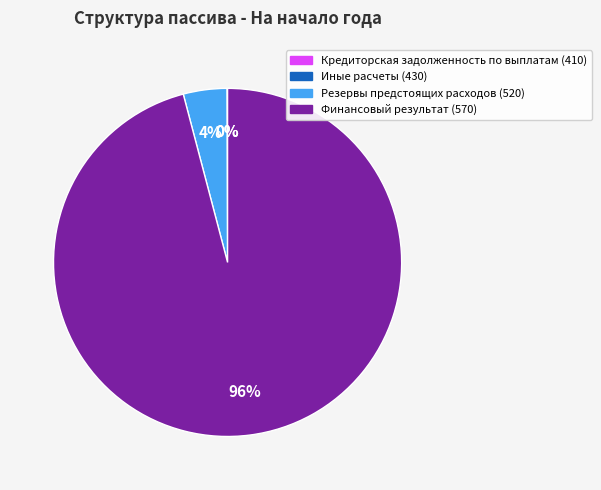

Is it true that Финансовый результат (570) is 96% of the pie?

True